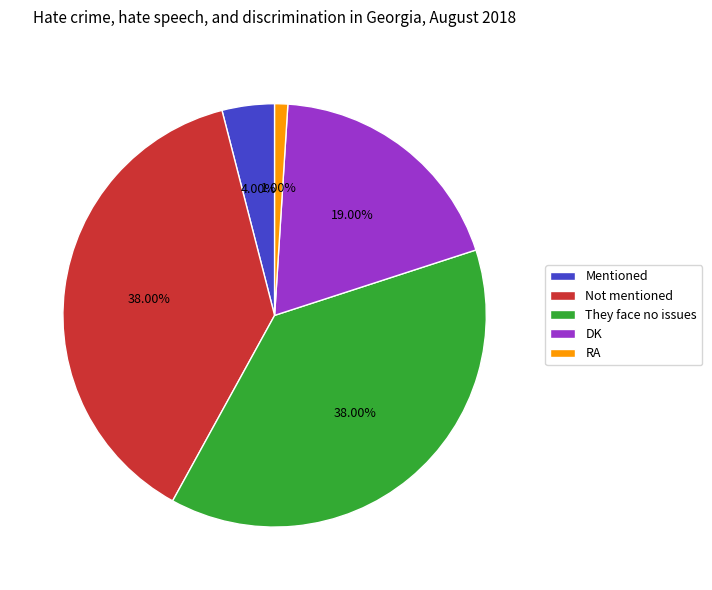

How many slices are in this pie chart?

5